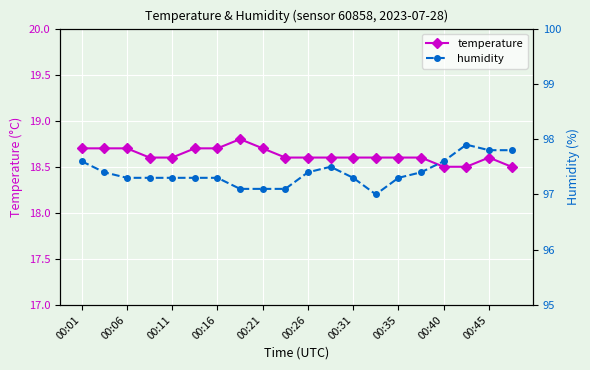

Reading left to right, list all the values displayed in this chart.

temperature: 18.7	18.7	18.7	18.6	18.6	18.7	18.7	18.8	18.7	18.6	18.6	18.6	18.6	18.6	18.6	18.6	18.5	18.5	18.6	18.5
humidity: 97.6	97.4	97.3	97.3	97.3	97.3	97.3	97.1	97.1	97.1	97.4	97.5	97.3	97.0	97.3	97.4	97.6	97.9	97.8	97.8